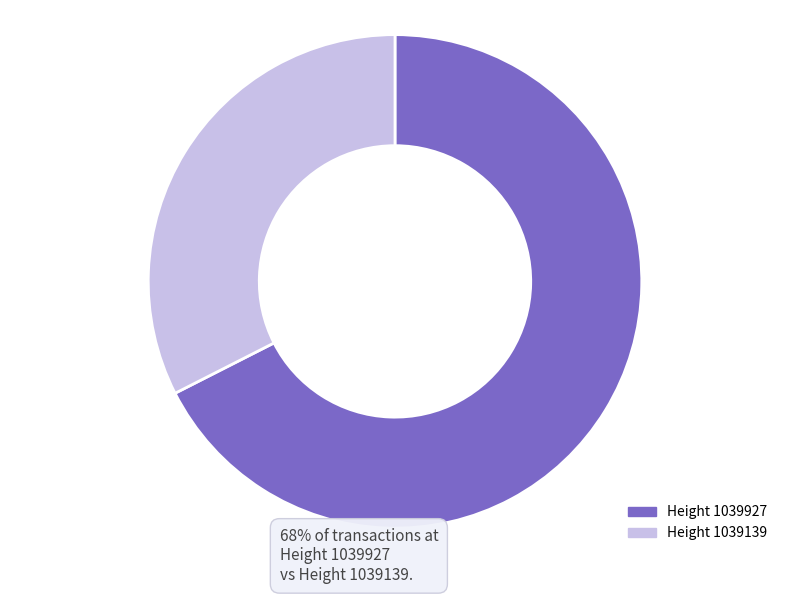

Is it true that Height 1039927 is 68% of the pie?

True